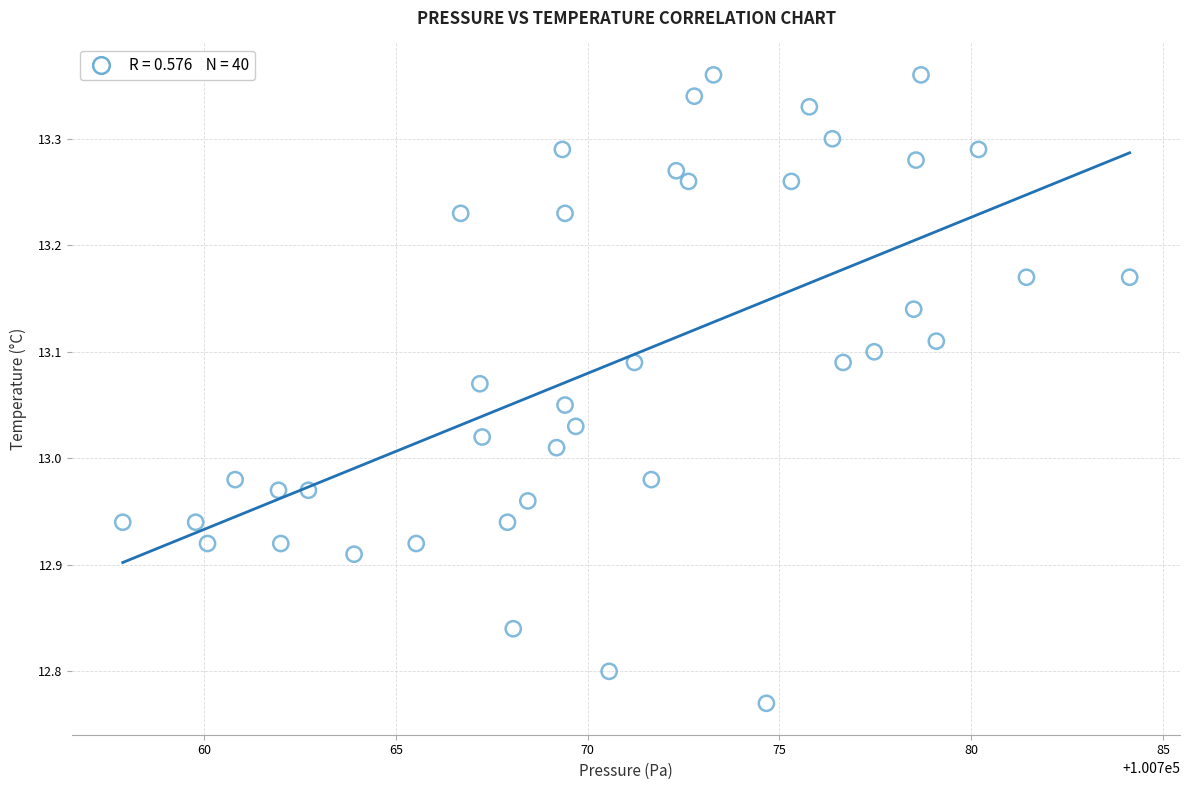

What is the range of Y values (max minus min)?

0.6